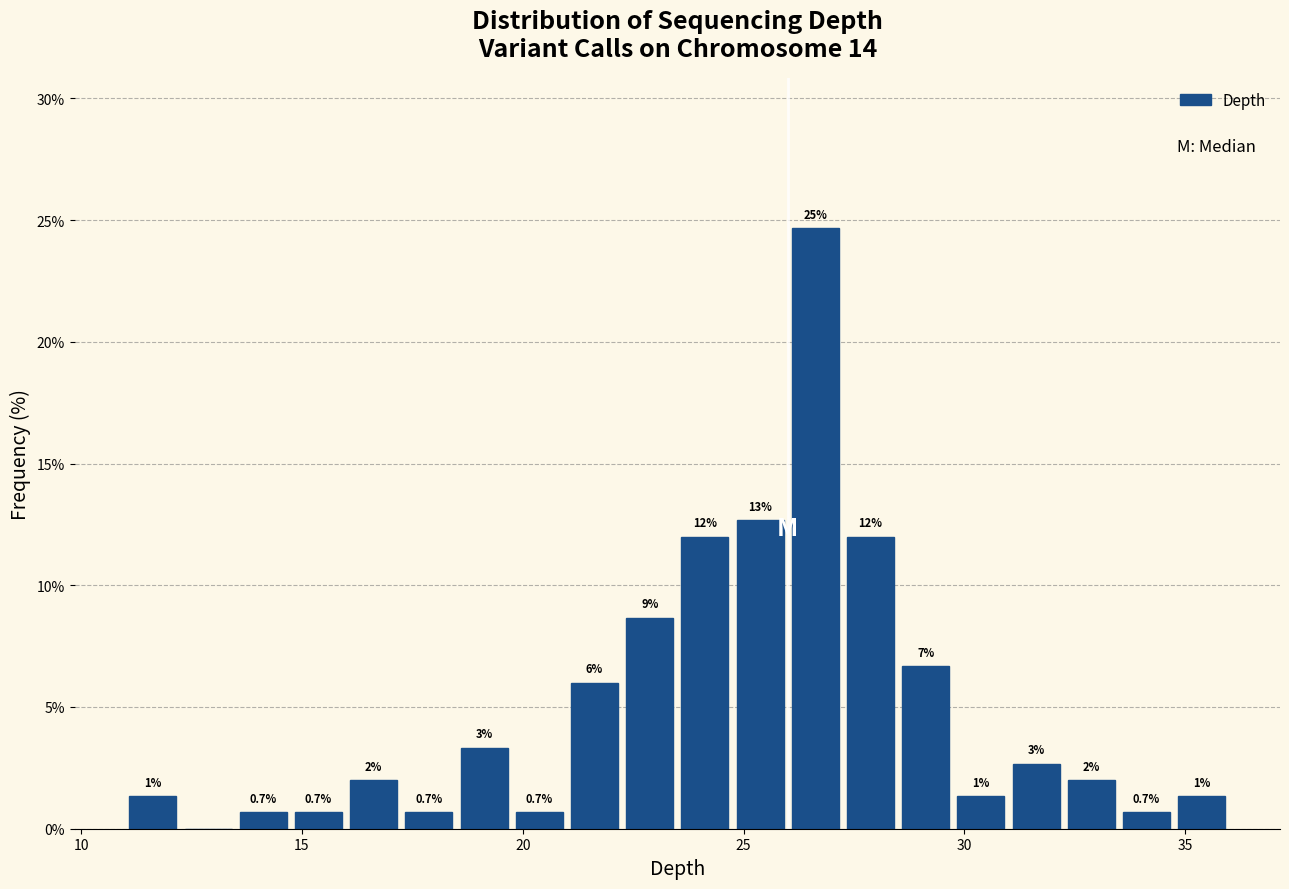

Around what value on the x-axis is the tallest bar? Give the approximate position of its centre, as read against the axis.

26.5